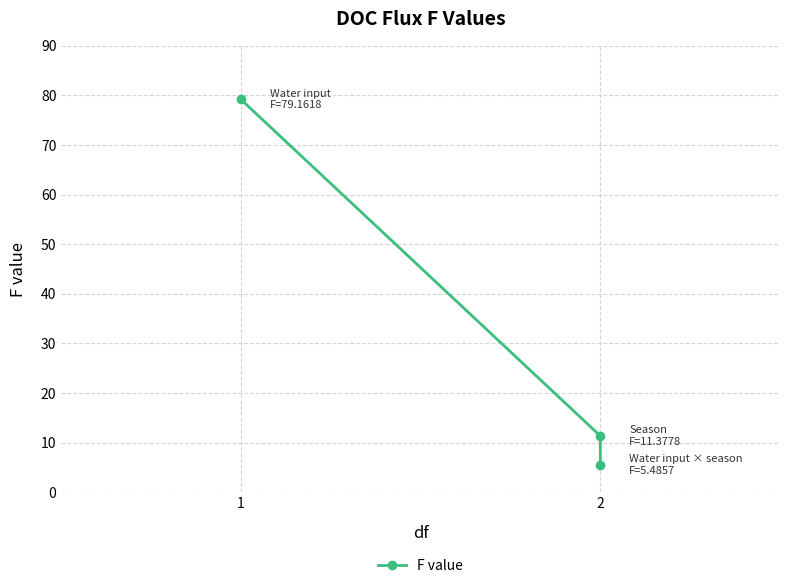

What is the value of the 3rd point from the left?

11.4